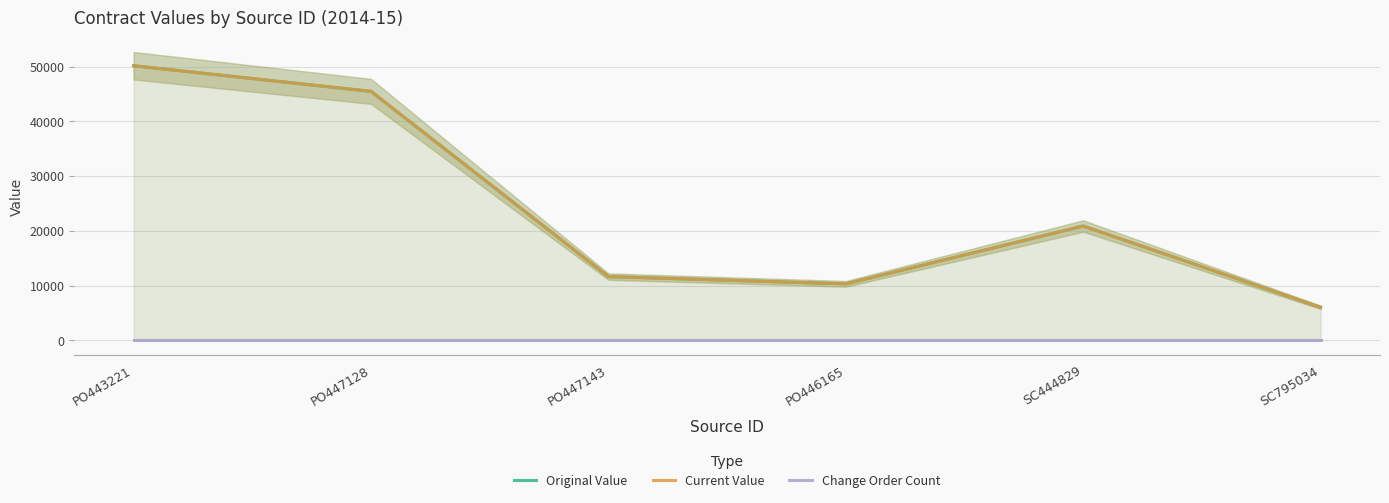

Reading left to right, list all the values displayed in this chart.

Original Value: 50157.8	45476.0	11639.2	10310.5	20880.0	6024.3
Current Value: 50157.8	45476.0	11639.2	10310.5	20880.0	6024.3
Change Order Count: 0.0	0.0	0.0	0.0	0.0	0.0